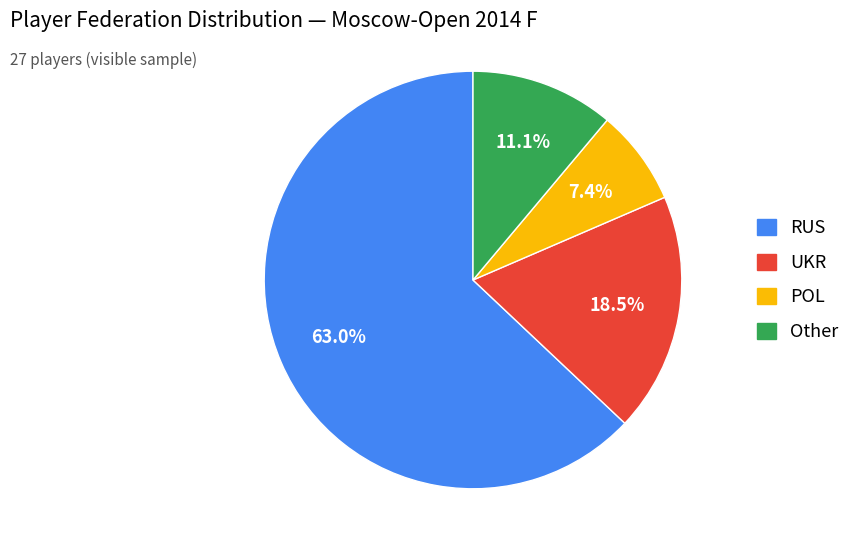

To the nearest percent, what is the difference between the largest and smallest slice percentages?

56%